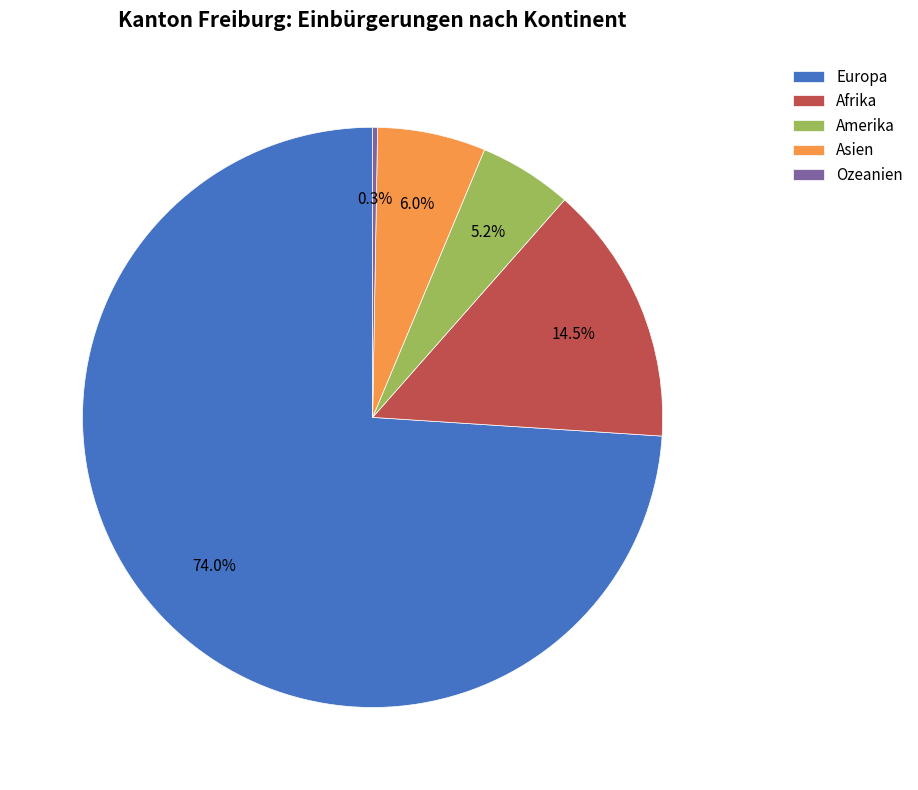

Do Asien and Europa together represent more than half of the pie?

Yes